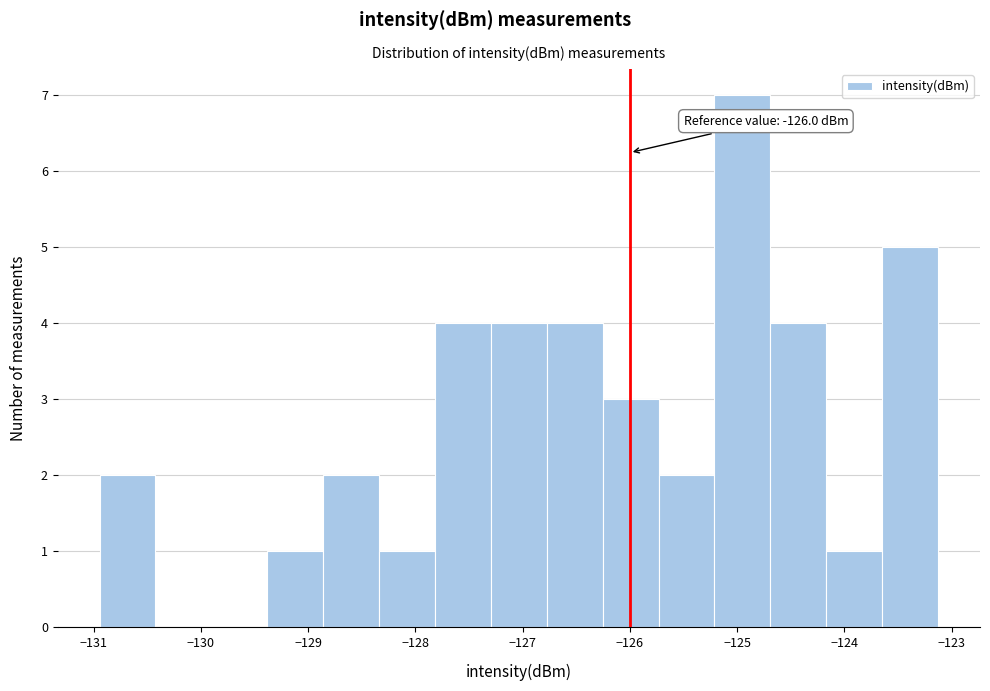

Which range on the x-axis has the tallest bar?

-125.2 to -124.7